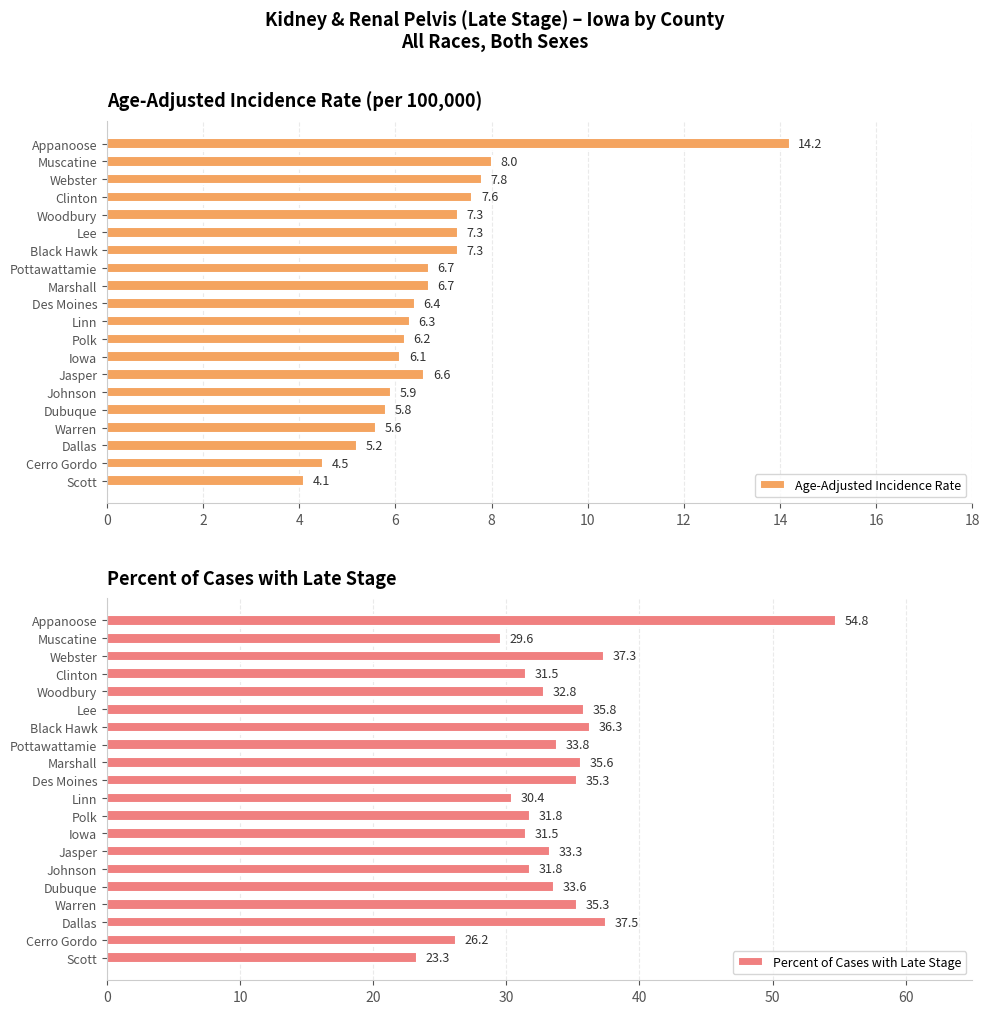

List the series in order of their overall mean, lowest first.

Age-Adjusted Incidence Rate, Percent of Cases with Late Stage